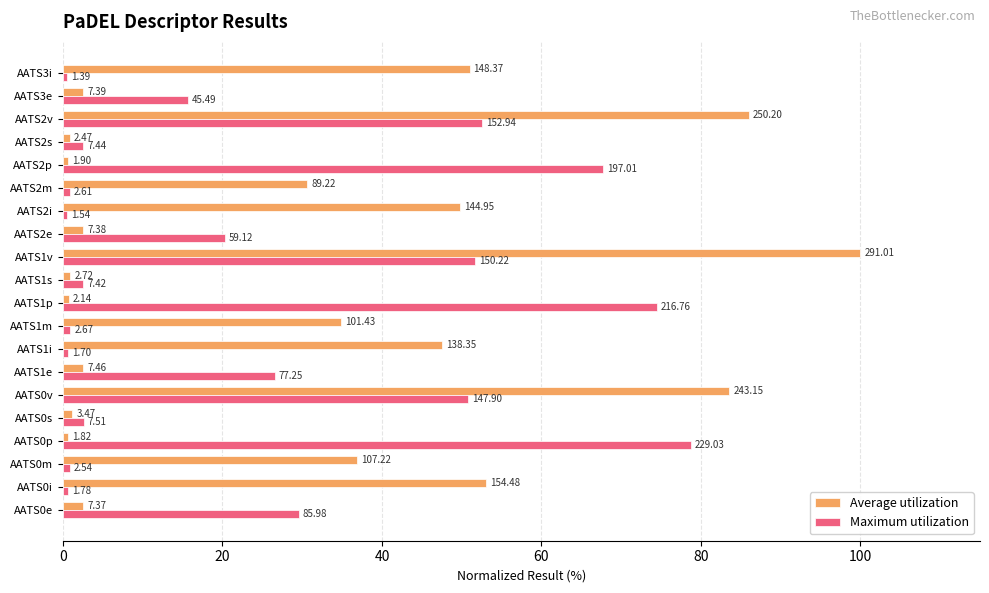

What are all the series names shown in the legend?

Average utilization, Maximum utilization